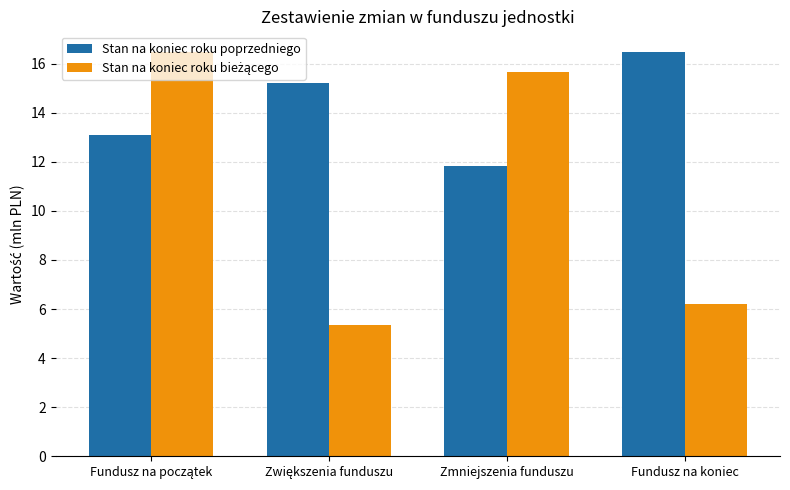

Is it true that Stan na koniec roku poprzedniego equals 6.3 at Fundusz na koniec?

False